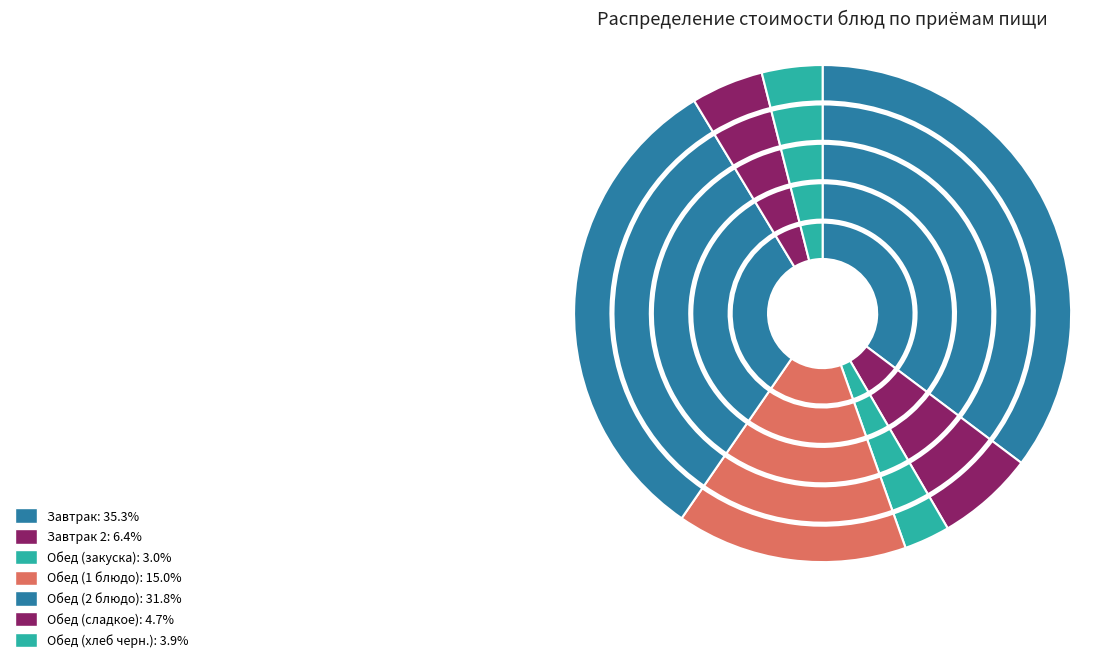

The Завтрак slice represents 35% of the pie. True or false?

True